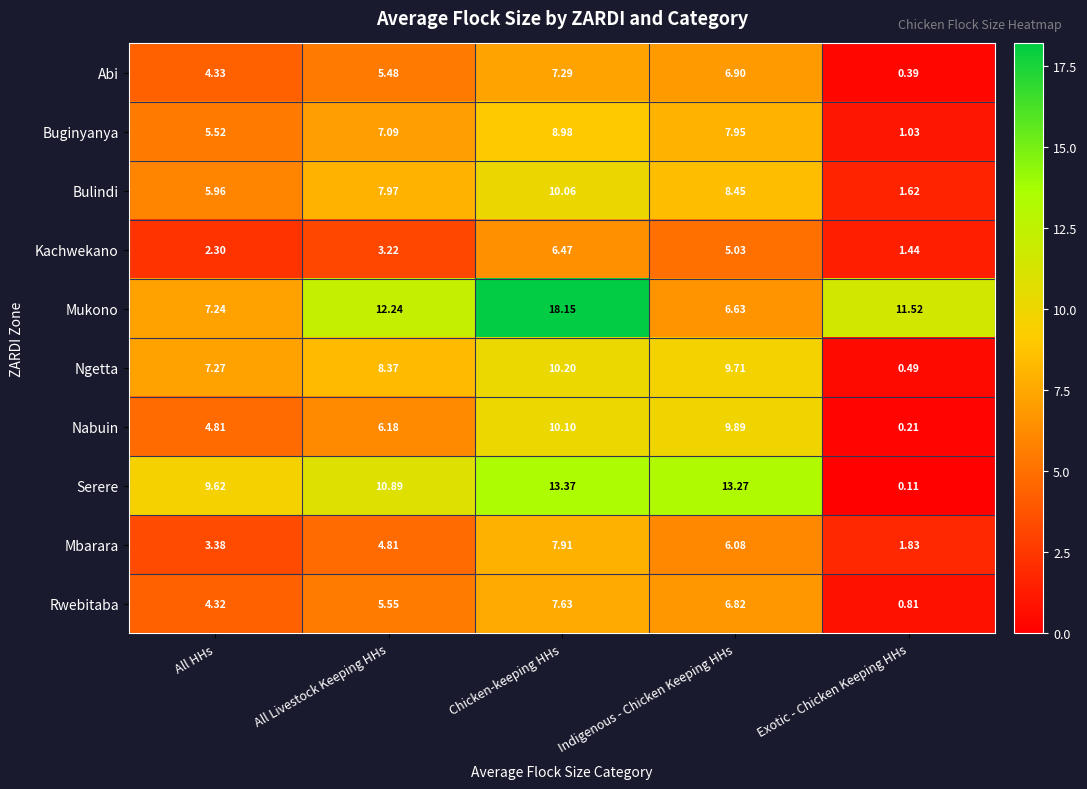

Which category has the highest value in the Abi series?

Chicken-keeping HHs